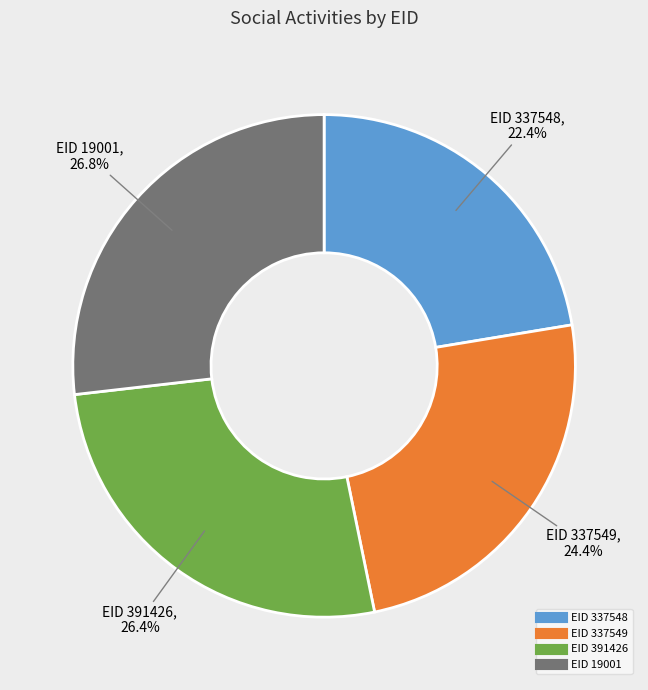

Is there a majority slice in this chart?

No